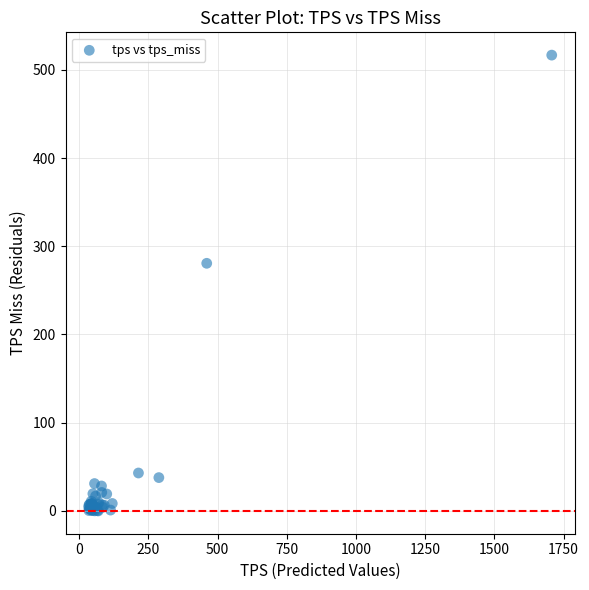

What Y value in the scatter plot is closest to 258?

280.7